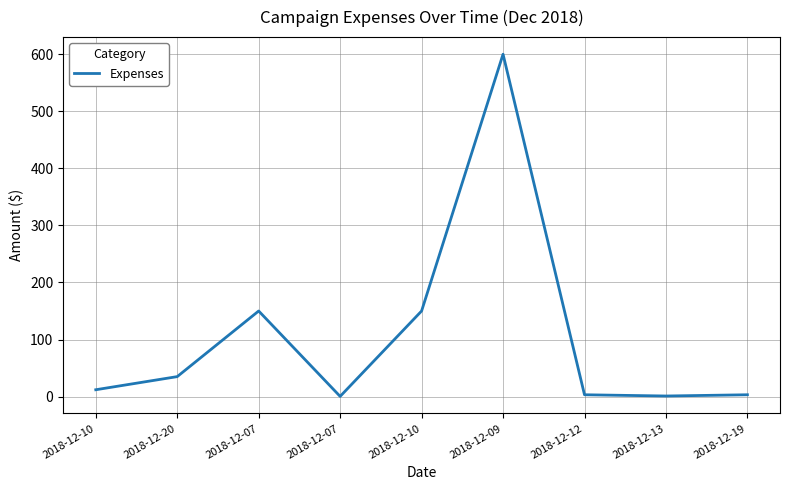

What is the label of the 4th point from the left?

2018-12-07